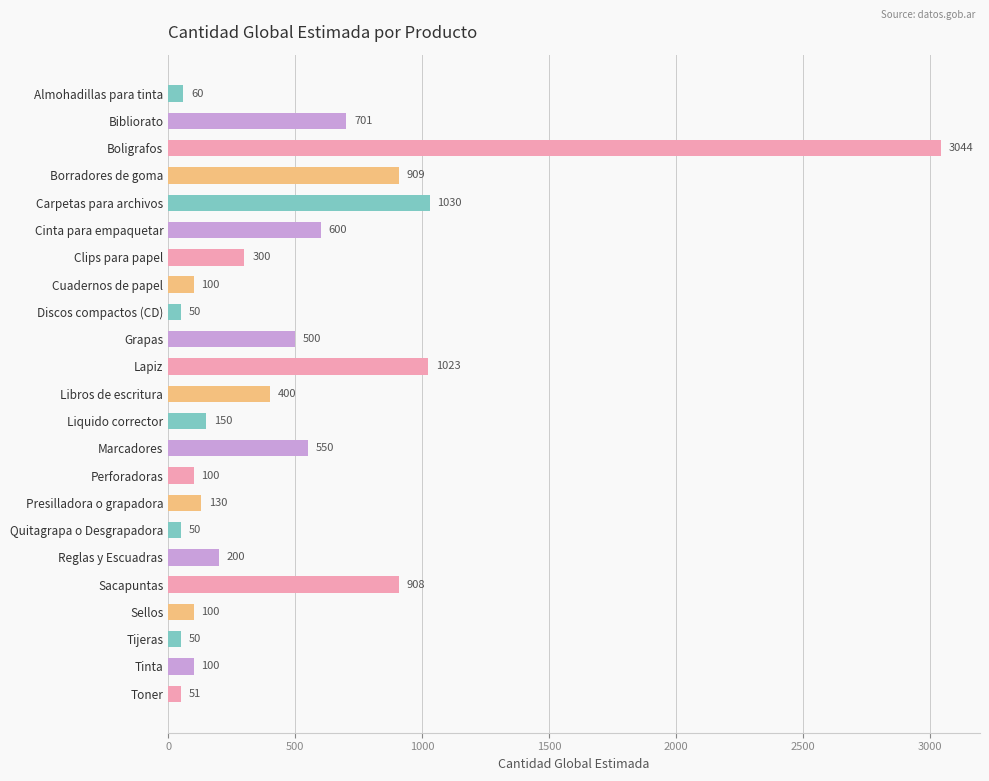

What is the maximum value shown in the chart?

3044